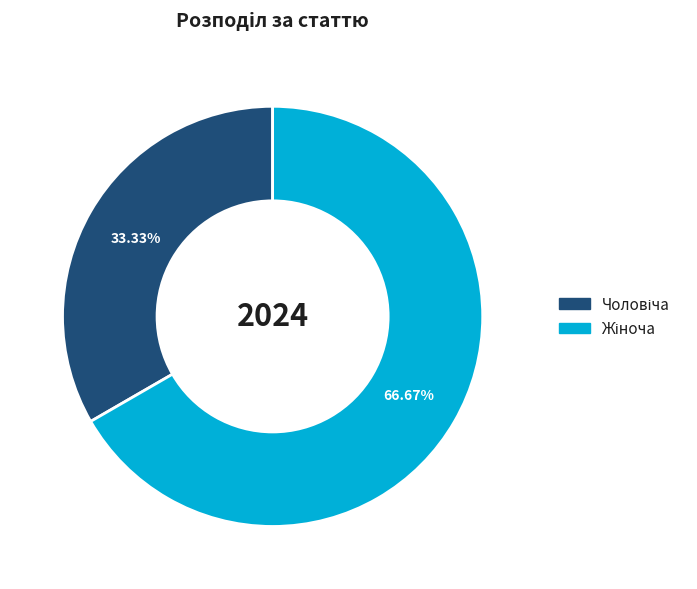

Does any single category account for the majority?

Yes